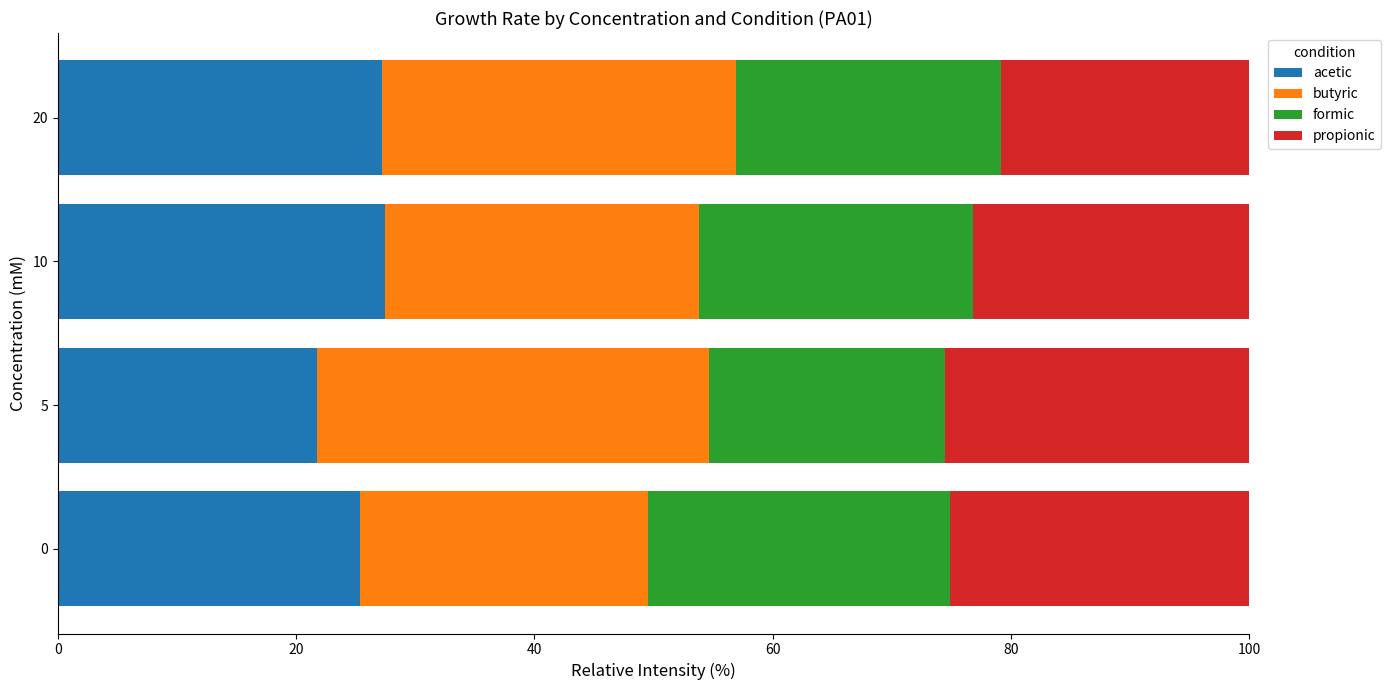

What is the maximum value for acetic?

27.5